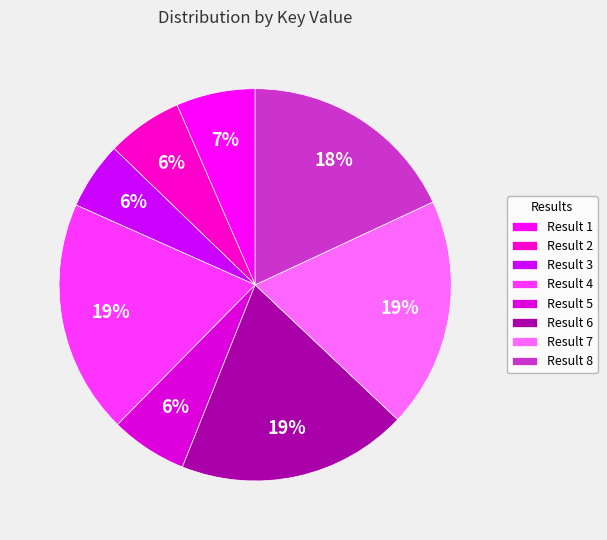

How many slices are in this pie chart?

8